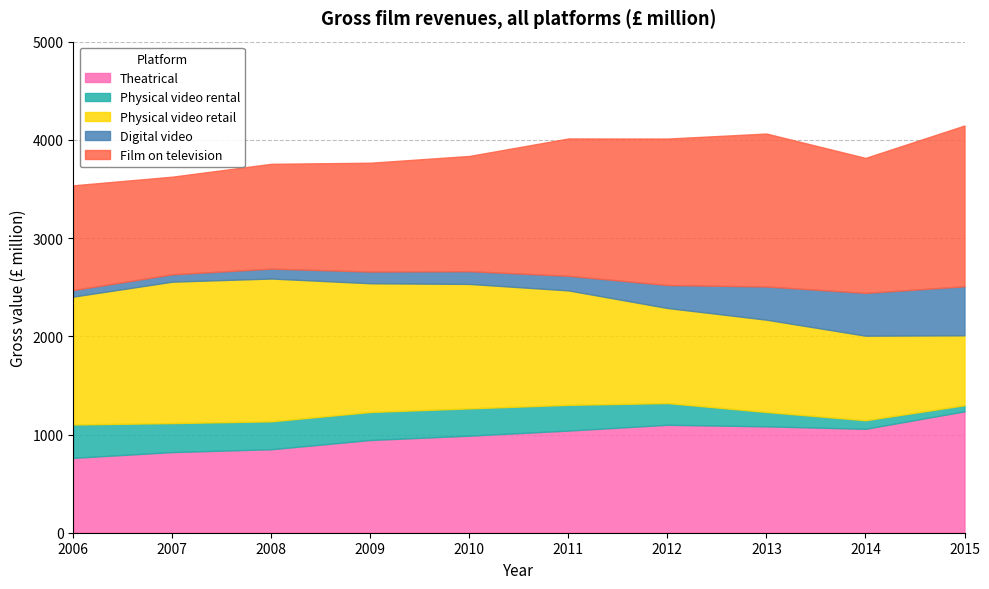

What is the minimum value shown in the chart?

62